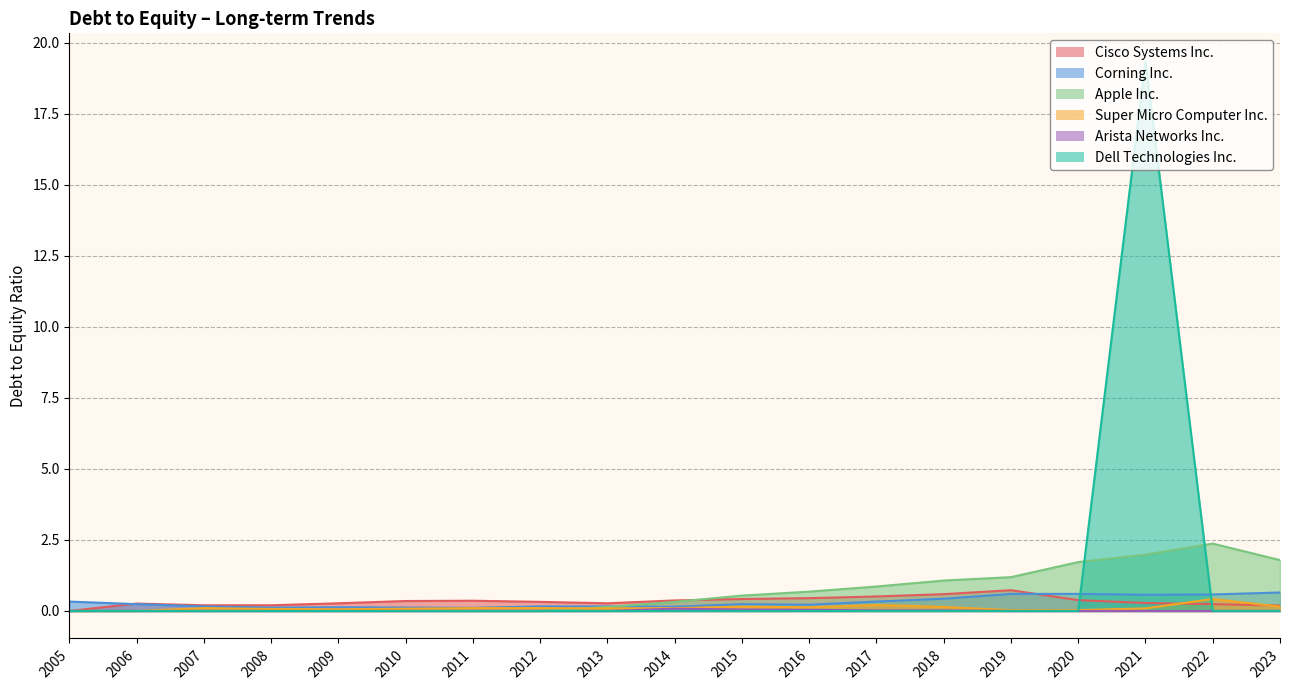

True or false: Super Micro Computer Inc. has a value of 0.1 at 2023.

True